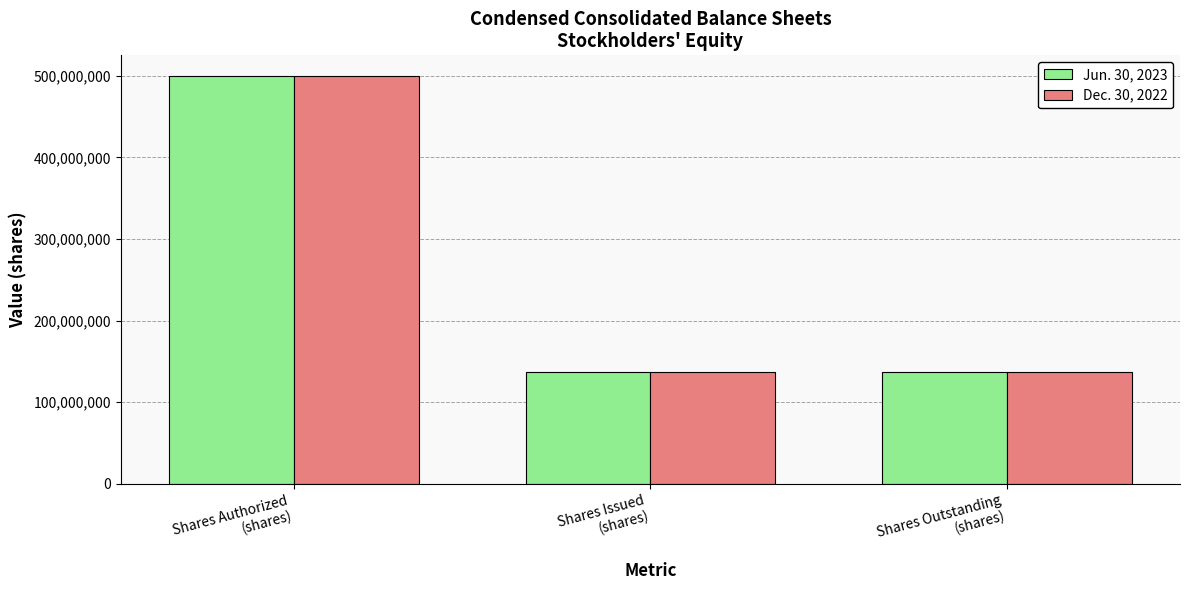

Is the value of Dec. 30, 2022 at Shares Outstanding
(shares) greater than the value of Jun. 30, 2023 at Shares Authorized
(shares)?

No